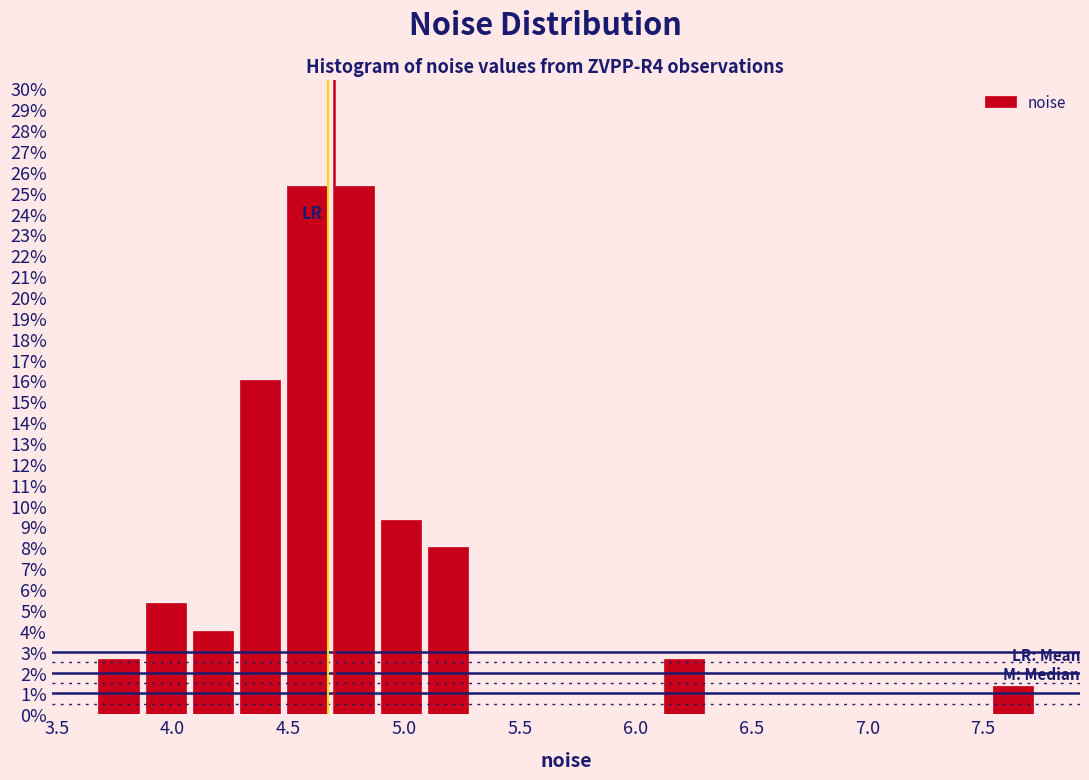

What is the height of the bar covering 4.25 to 4.50 on the x-axis? Neither the bar edges nor the heights are printed on the chart, so give them approximately, as read against the axes.

16.0